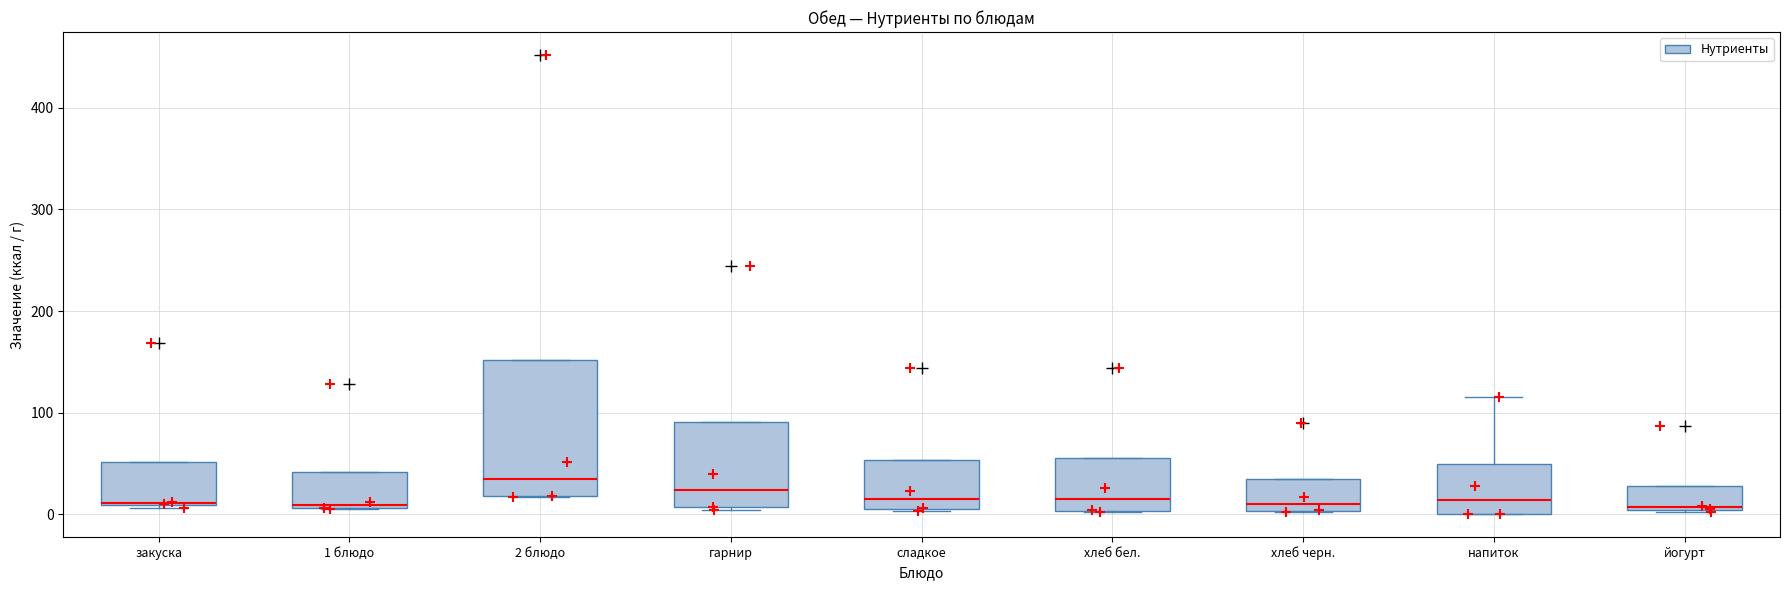

Which box's median line is the highest?

2 блюдо